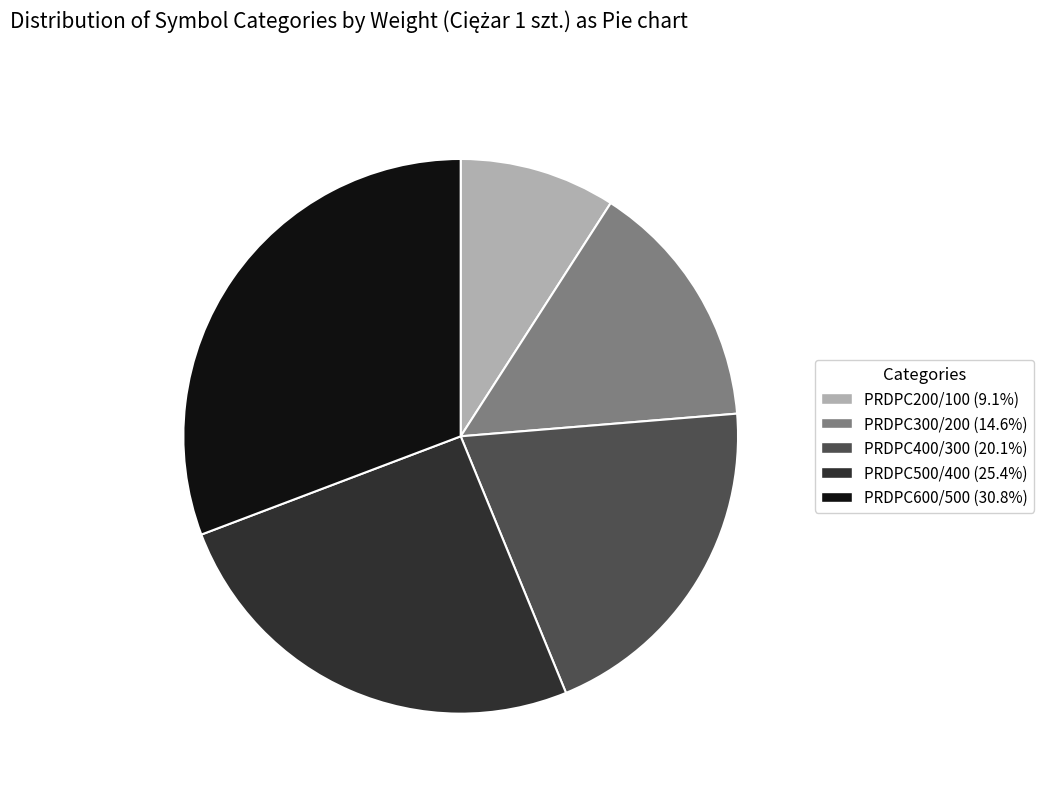

Rank the categories by value from highest to lowest.

PRDPC600/500, PRDPC500/400, PRDPC400/300, PRDPC300/200, PRDPC200/100